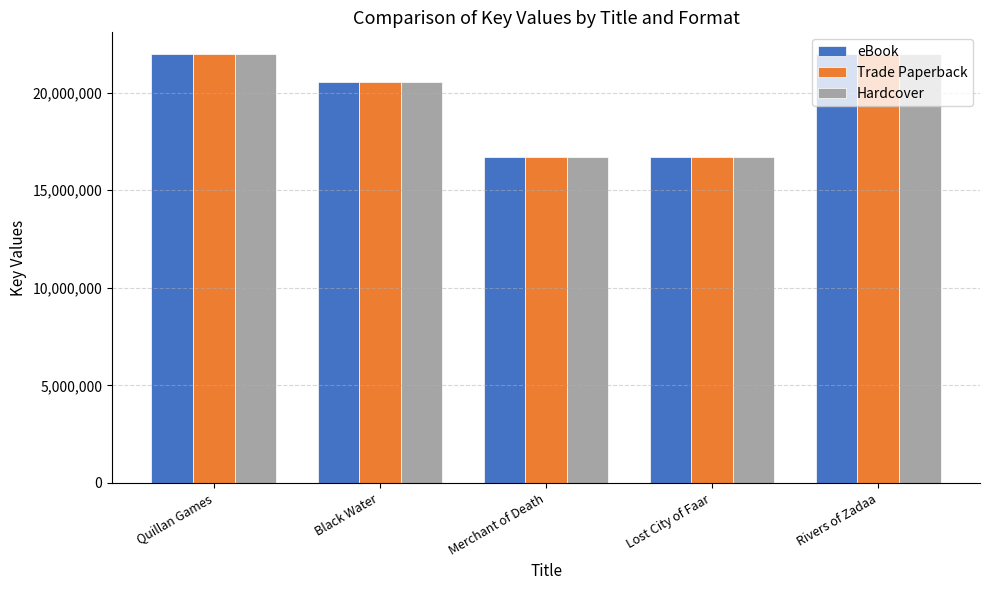

What is the average value of the Hardcover series?

19578665